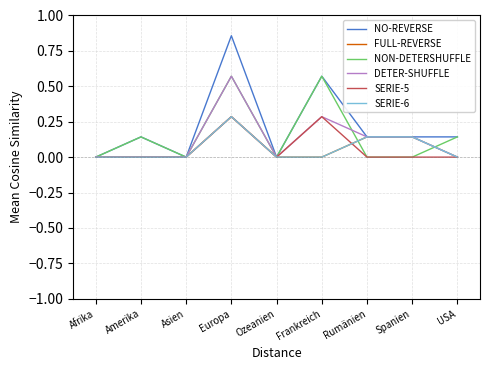

What is the label of the 8th point from the left?

Spanien